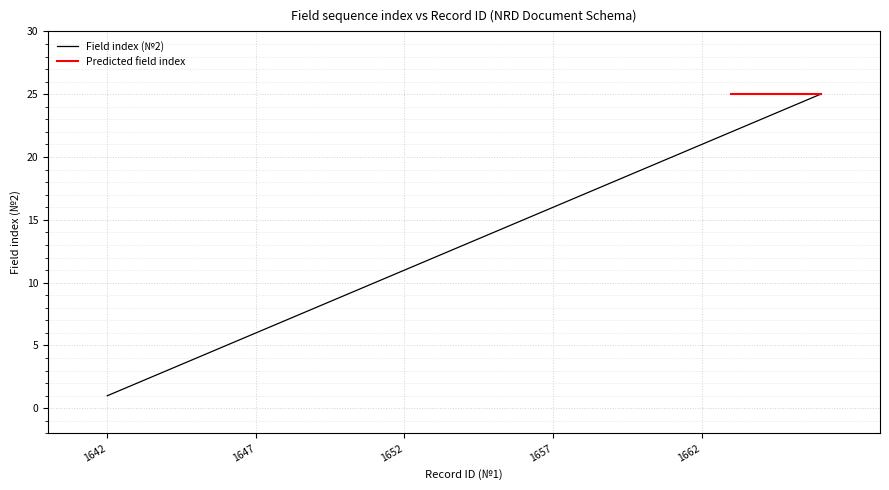

Which category has the lowest value across all series?

1642